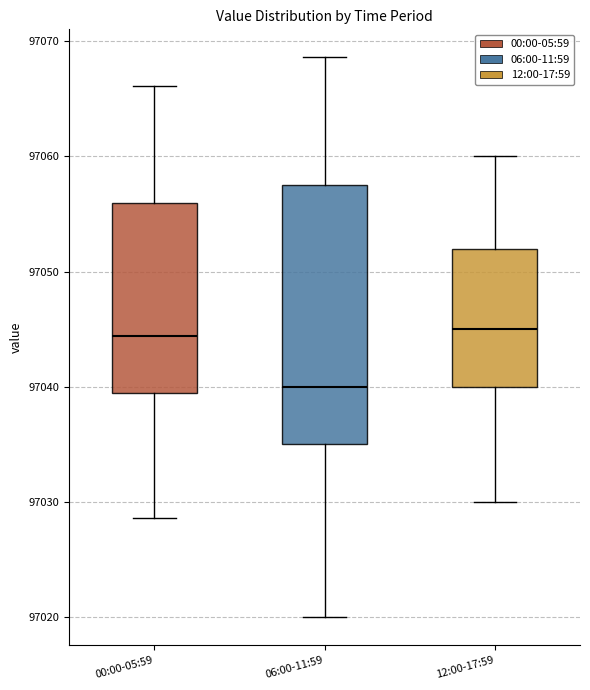

Where does the lower whisker of the box for 00:00-05:59 end on the y-axis? The values are not printed on the chart, so give them approximately, as read against the axis.

97029